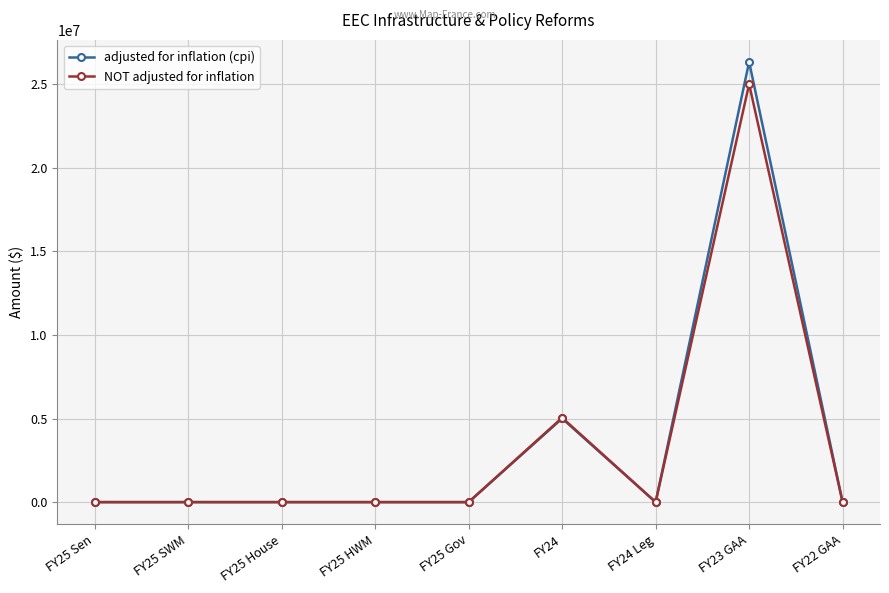

In NOT adjusted for inflation, how many points are higher than both neighbors (excluding endpoints)?

2